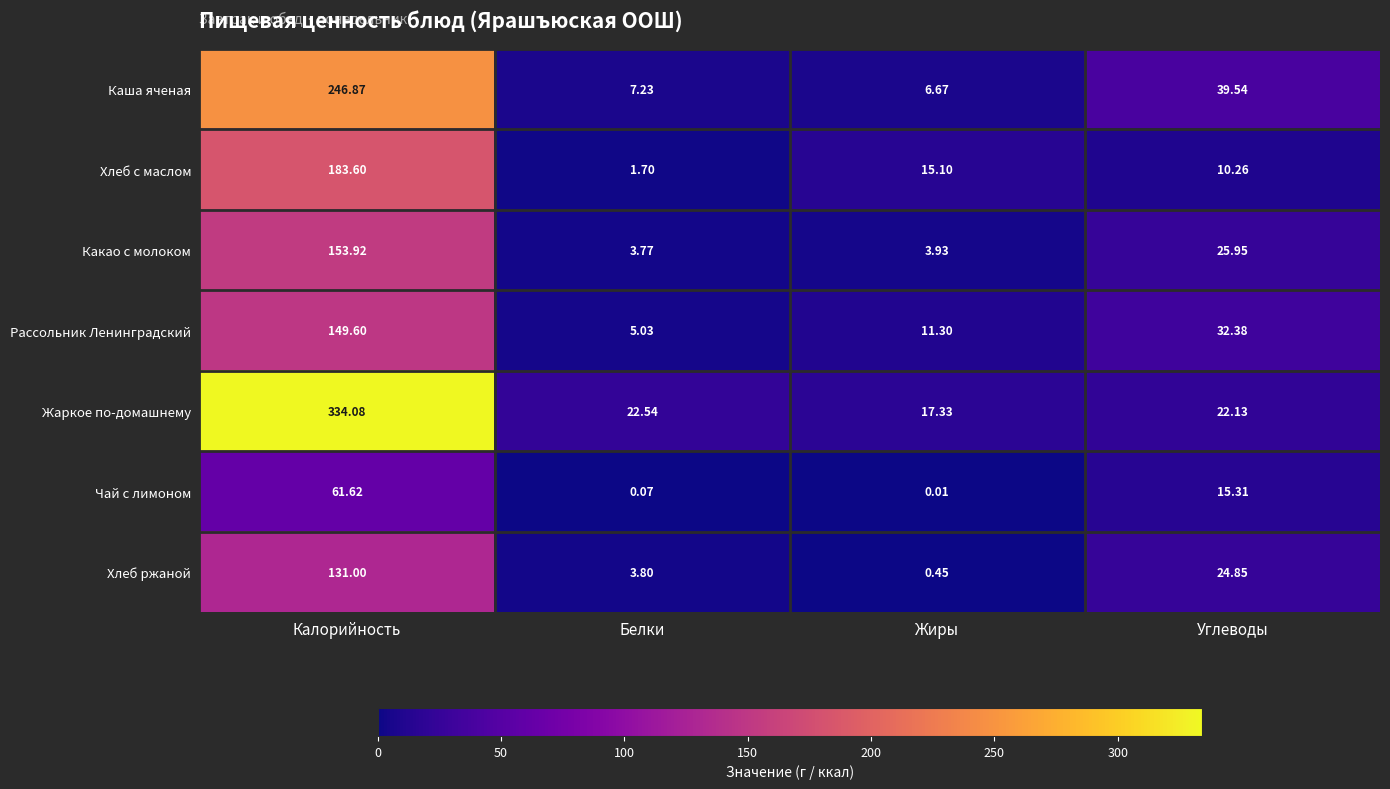

Between Белки and Углеводы, which series saw the biggest shift?

Каша яченая